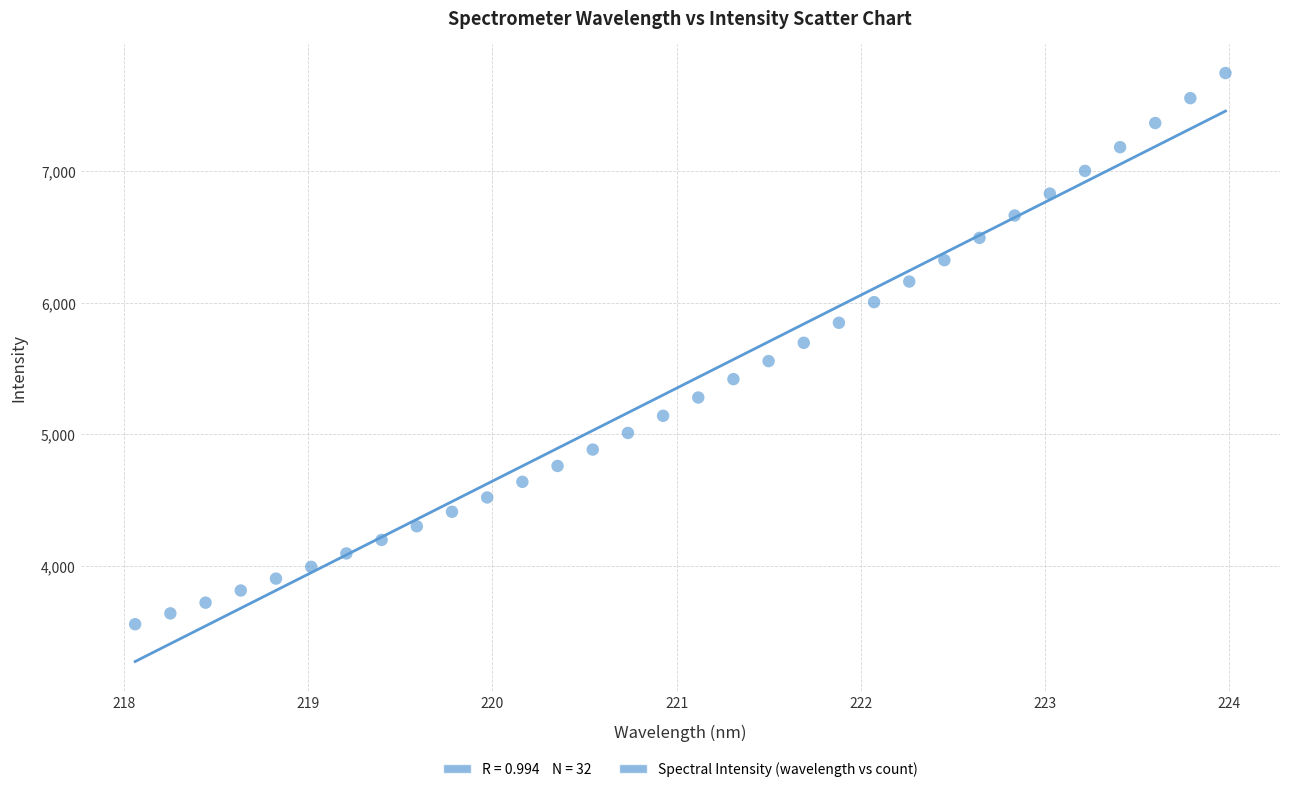

What is the range of X values (max minus min)?

5.9